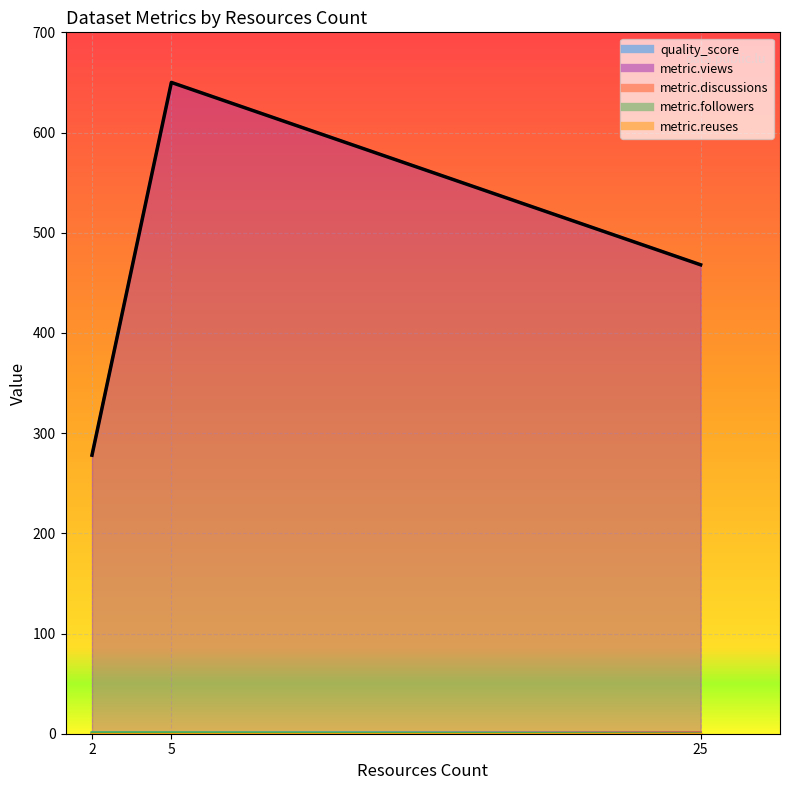

Reading left to right, list all the values displayed in this chart.

quality_score: 25=1.0	2=0.9	5=0.8
metric.views: 25=468.0	2=278.0	5=650.0
metric.discussions: 25=1.0	2=0.0	5=0.0
metric.followers: 25=0.0	2=1.0	5=1.0
metric.reuses: 25=0.0	2=0.0	5=0.0